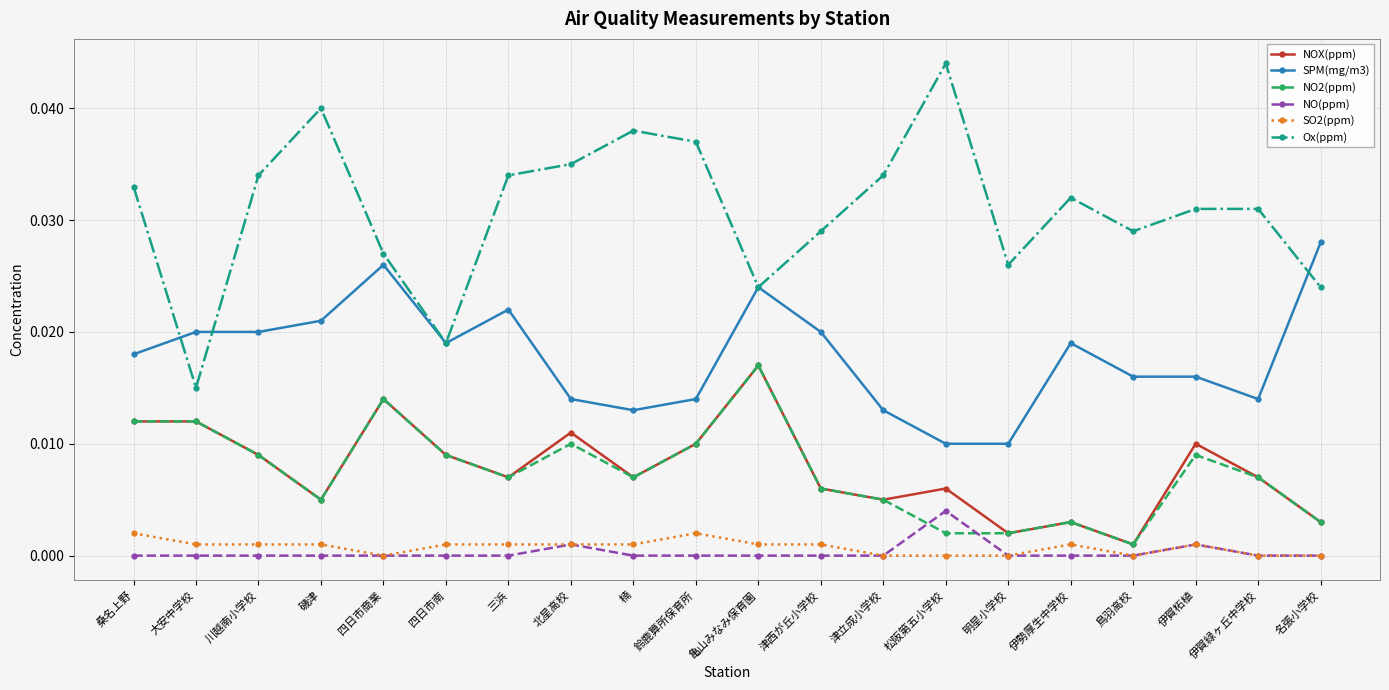

Which series has the largest total across all categories?

Ox(ppm)